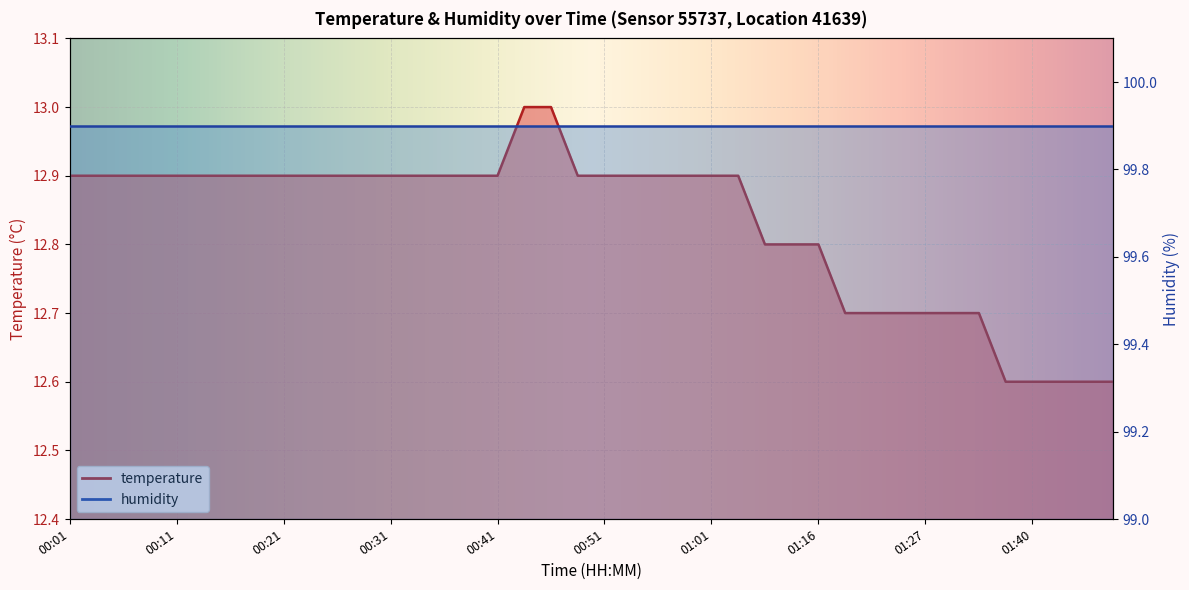

What is the average value?

12.8